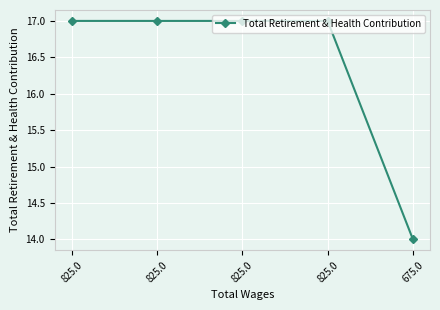

Rank the categories by value from lowest to highest.

675.0, 825.0, 825.0, 825.0, 825.0